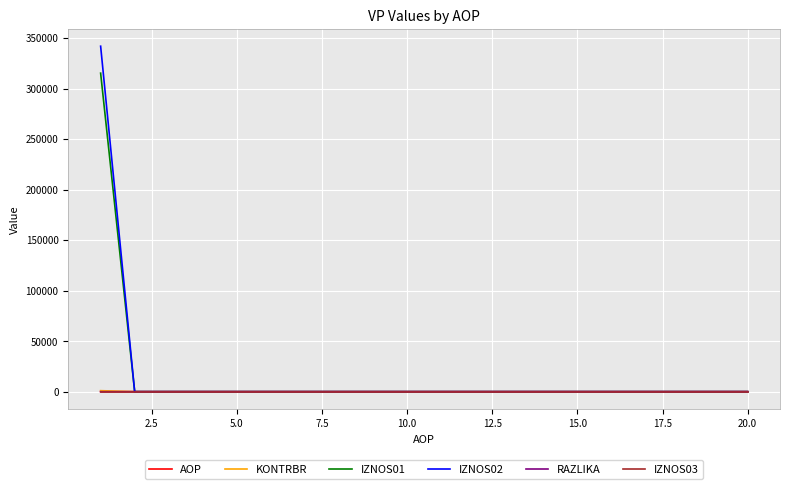

Which series has the largest range (max minus min)?

IZNOS02